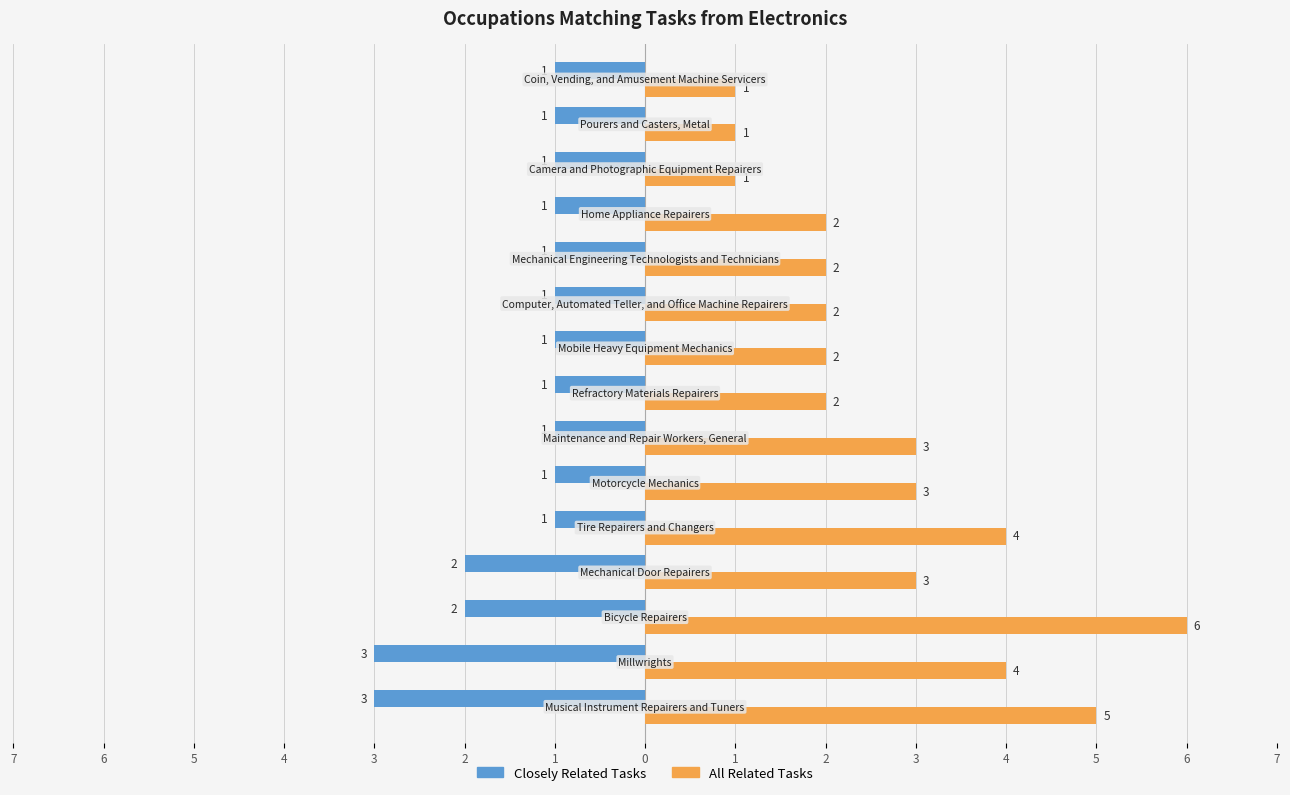

What are all the series names shown in the legend?

Closely Related Tasks, All Related Tasks